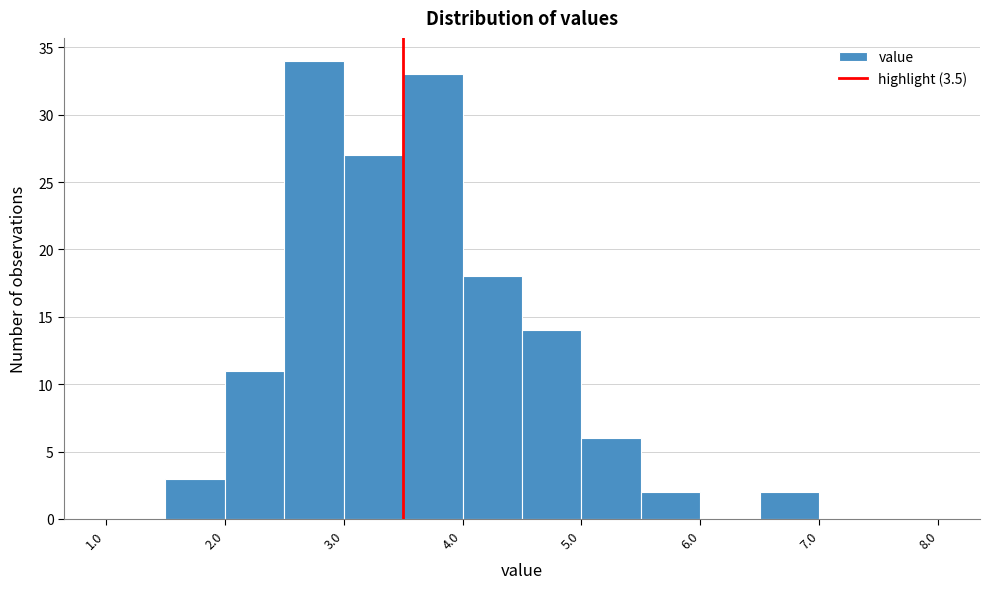

Reading left to right, list every bar in this chart as the range it spans on the x-axis followed by its height. The values are not printed on the chart, so give them approximately, as read against the axis.

1.0 to 1.5: 0
1.5 to 2.0: 3
2.0 to 2.5: 11
2.5 to 3.0: 34
3.0 to 3.5: 27
3.5 to 4.0: 33
4.0 to 4.5: 18
4.5 to 5.0: 14
5.0 to 5.5: 6
5.5 to 6.0: 2
6.0 to 6.5: 0
6.5 to 7.0: 2
7.0 to 7.5: 0
7.5 to 8.0: 0